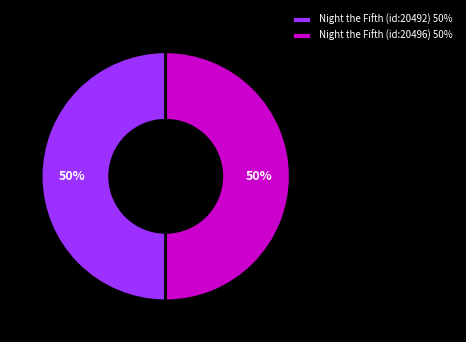

Count the number of slices in the pie.

2